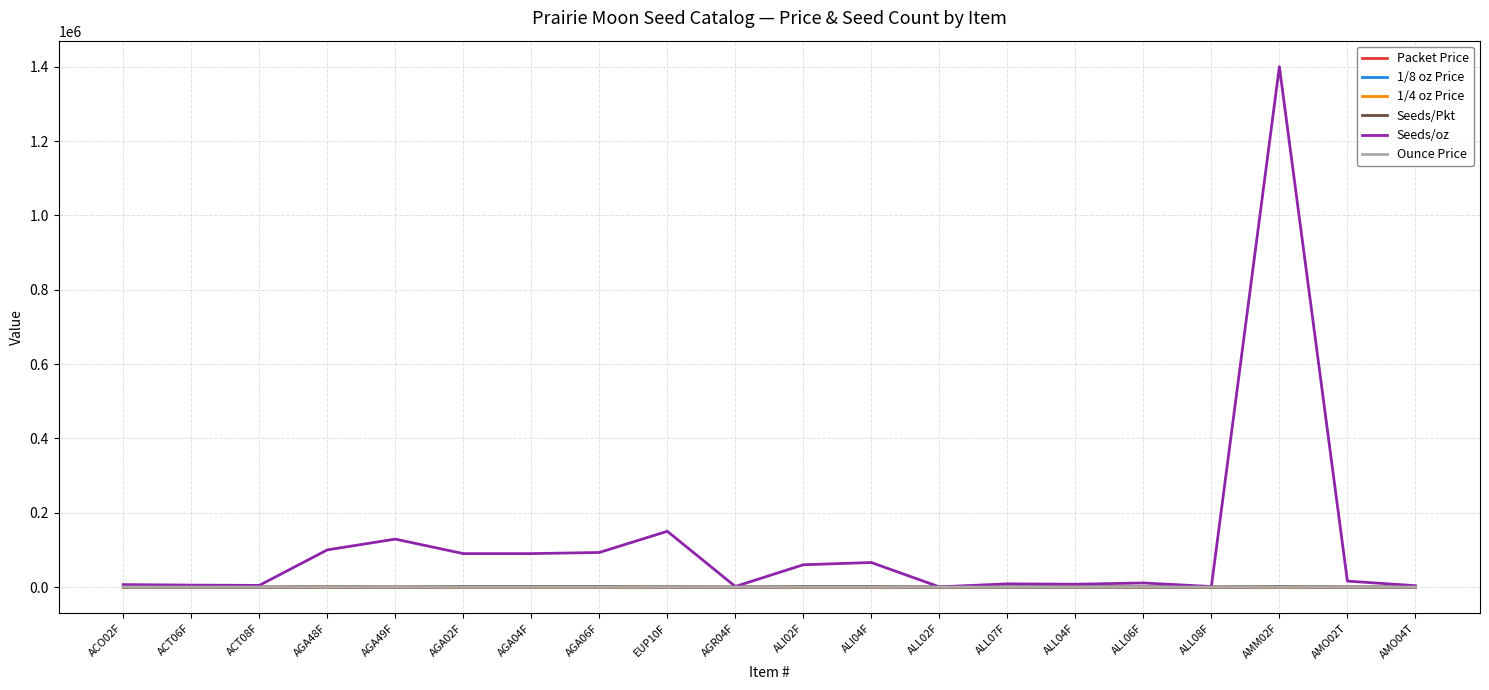

What is the maximum value shown in the chart?

1400000.0